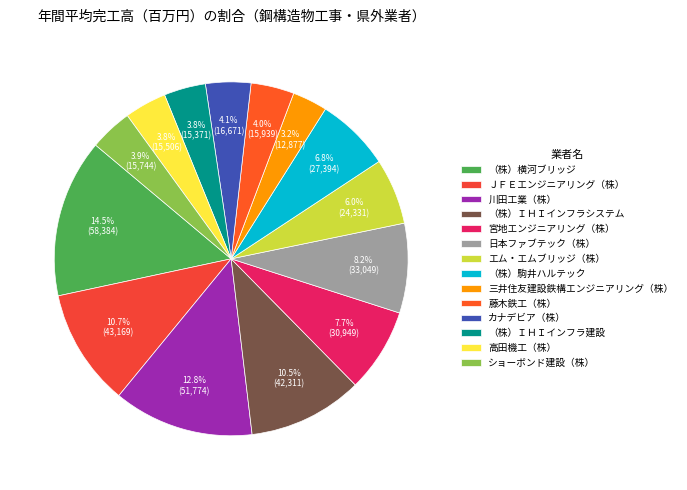

Rank the categories by value from highest to lowest.

（株）横河ブリッジ, 川田工業（株）, ＪＦＥエンジニアリング（株）, （株）ＩＨＩインフラシステム, 日本ファブテック（株）, 宮地エンジニアリング（株）, （株）駒井ハルテック, エム・エムブリッジ（株）, カナデビア（株）, 藤木鉄工（株）, ショーボンド建設（株）, 高田機工（株）, （株）ＩＨＩインフラ建設, 三井住友建設鉄構エンジニアリング（株）